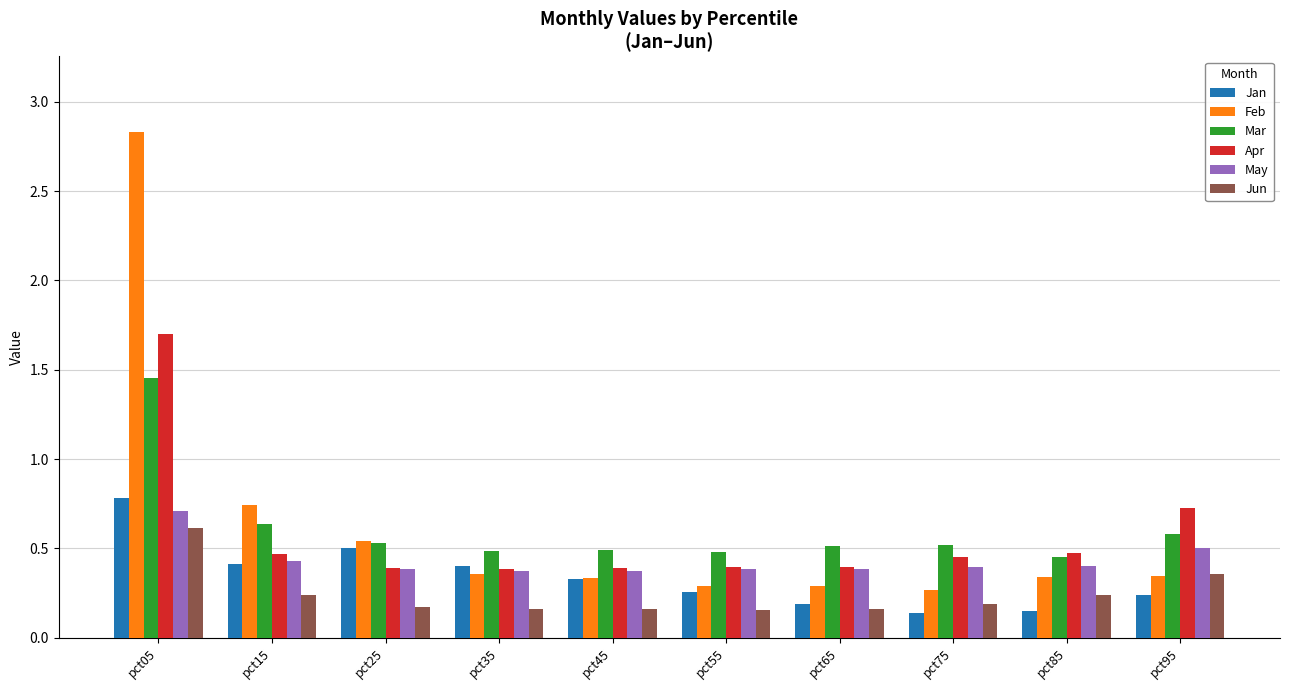

What is the greatest value displayed?

2.8